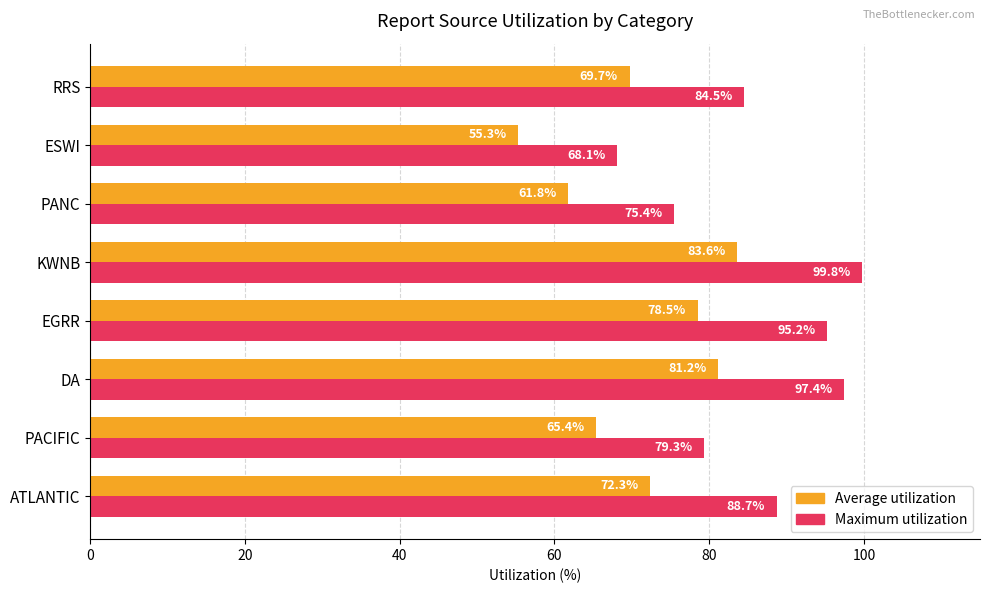

Which series has the widest spread of values?

Maximum utilization